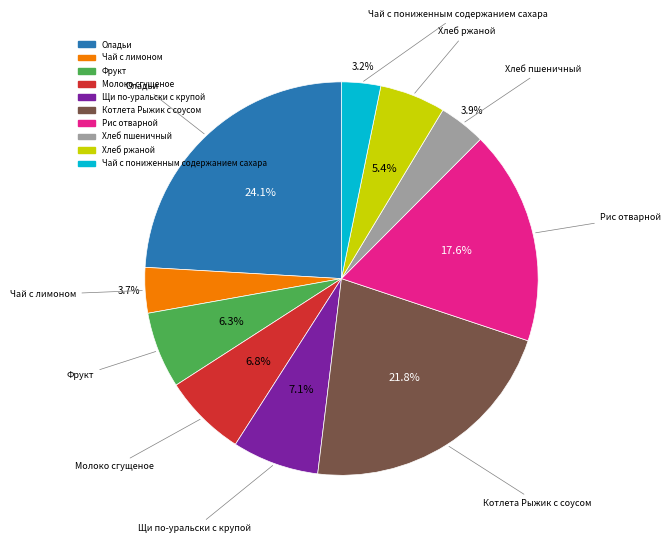

To the nearest percent, what is the difference between the largest and smallest slice percentages?

21%